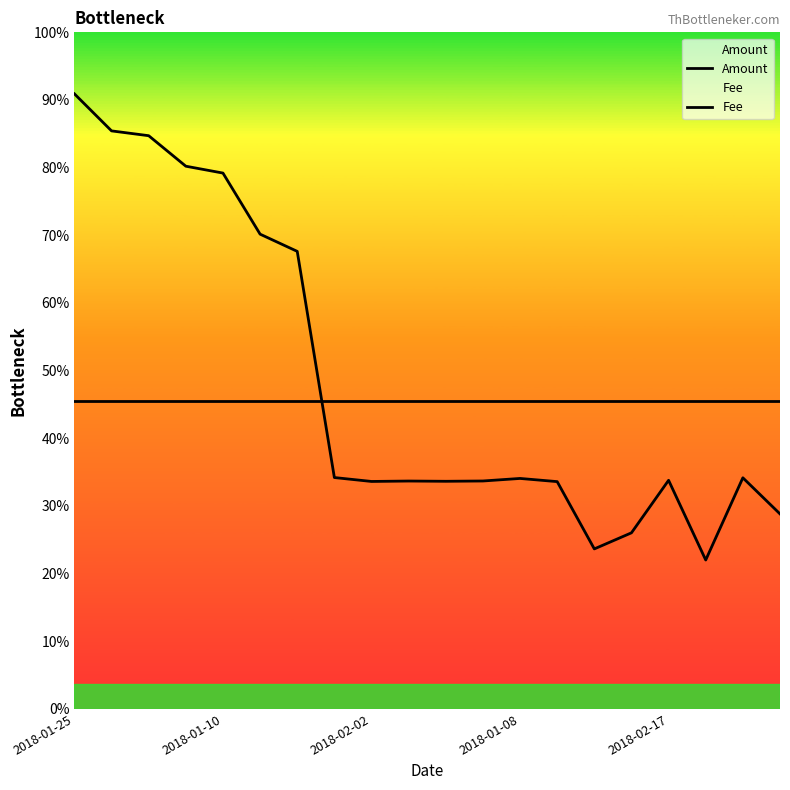

Rank the series by their maximum value, from highest to lowest.

Amount, Fee